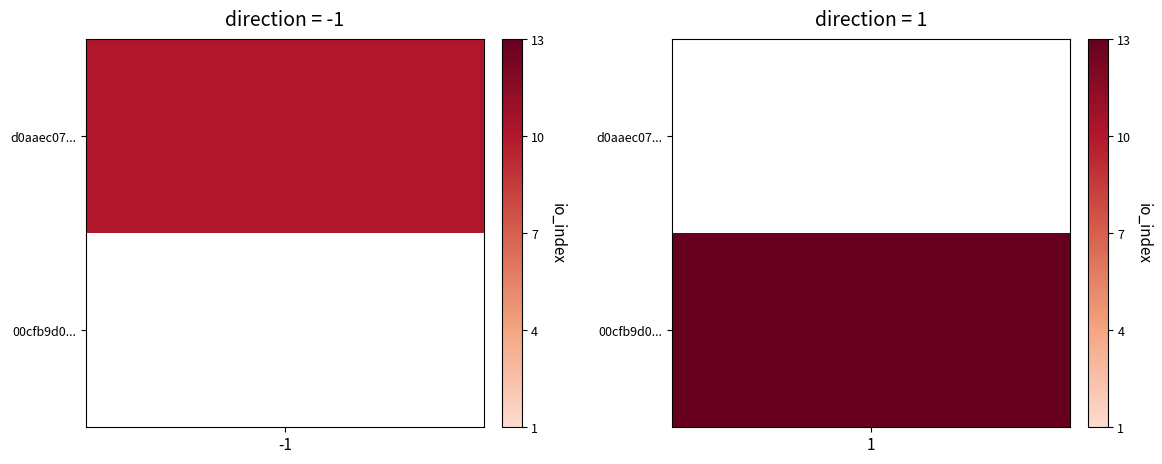

Reading left to right, list all the values displayed in this chart.

d0aaec07602a97472c744a0416cc7fb65987a20: -1	10
00cfb9d0797951e001f38aabd77eb4efd322d0d: 1	13